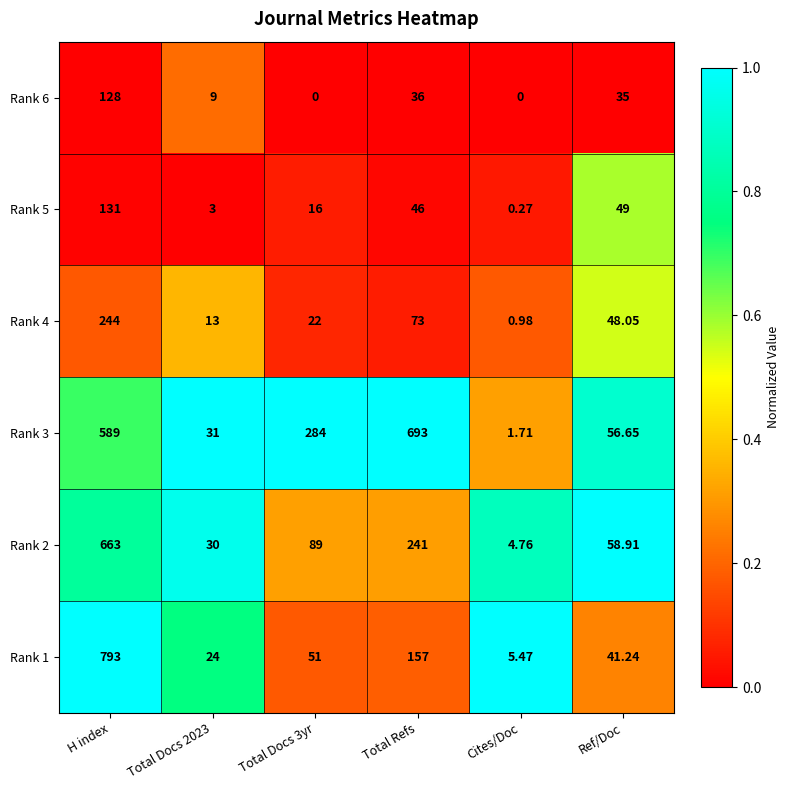

How many distinct data groups are displayed?

6